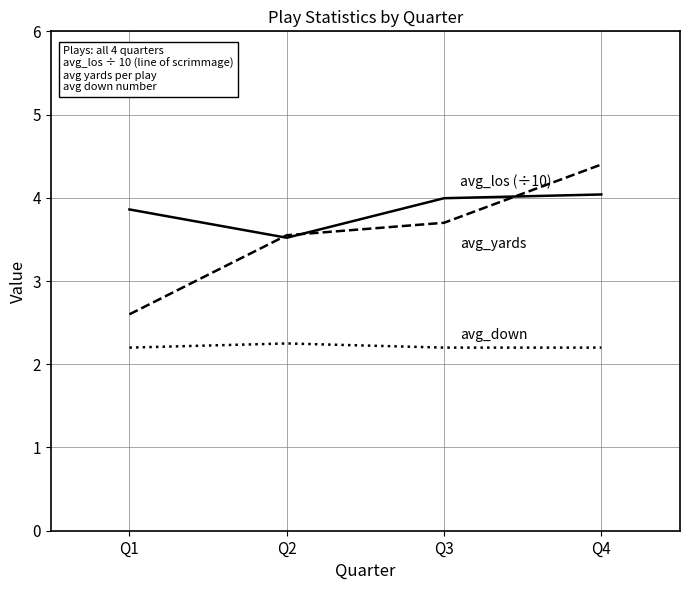

How many categories are shown in the chart?

4